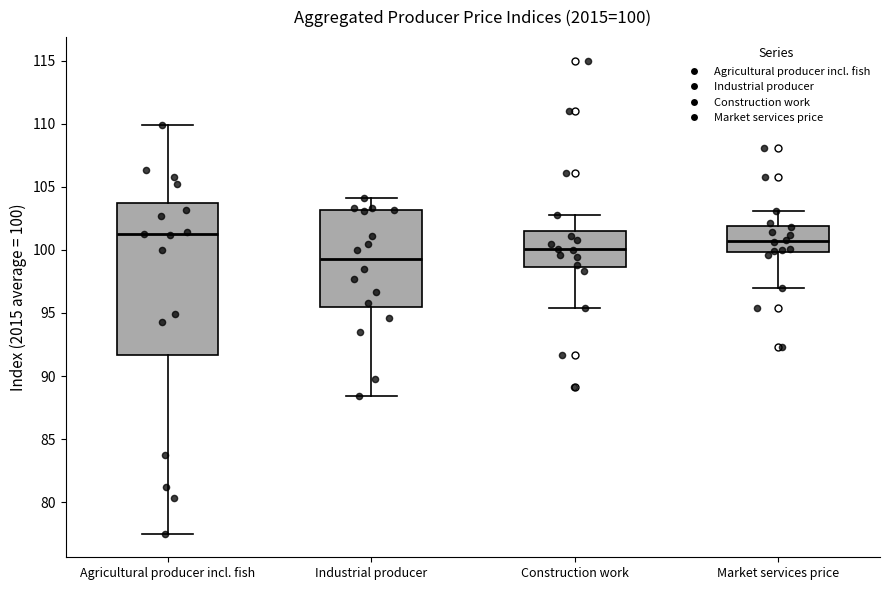

Which box's median line is the lowest?

Industrial producer